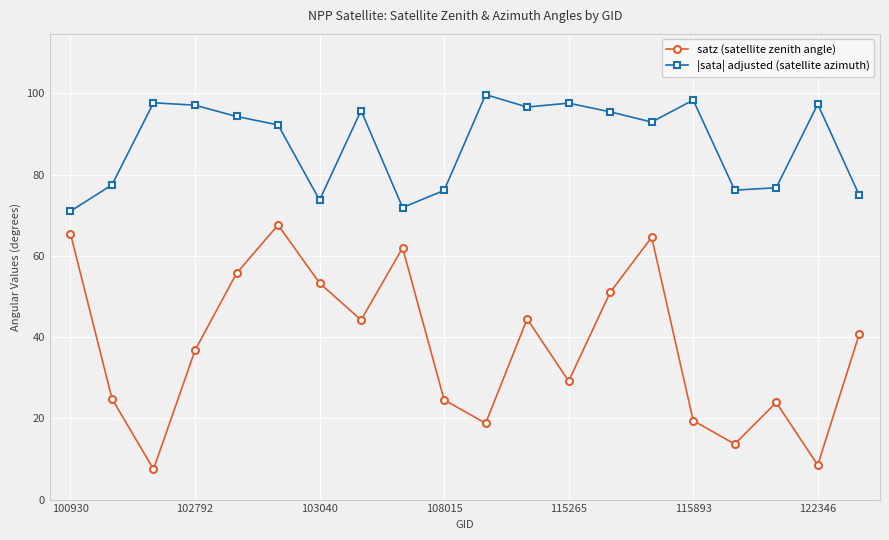

List the series in order of their peak value, lowest first.

satz (satellite zenith angle), |sata| adjusted (satellite azimuth)